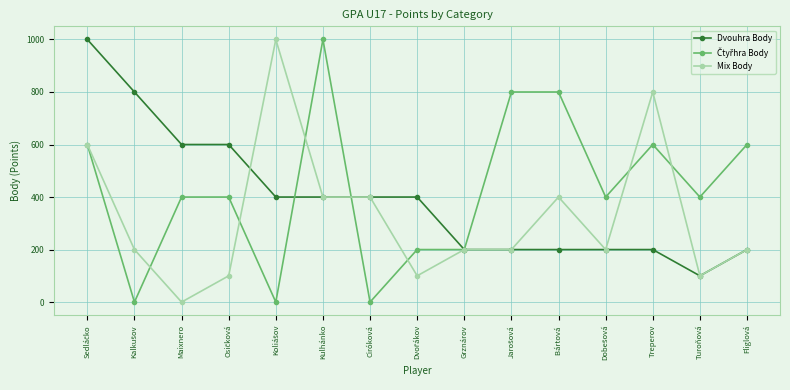

How many distinct data groups are displayed?

3